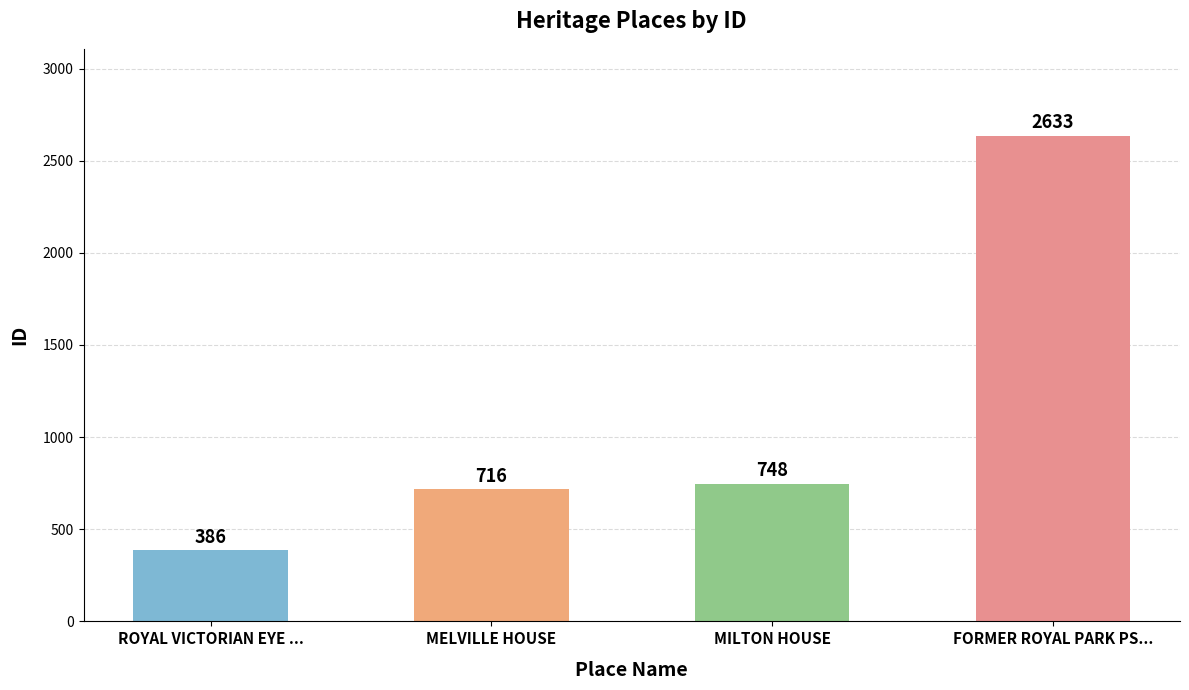

Reading left to right, list all the values displayed in this chart.

386	716	748	2633